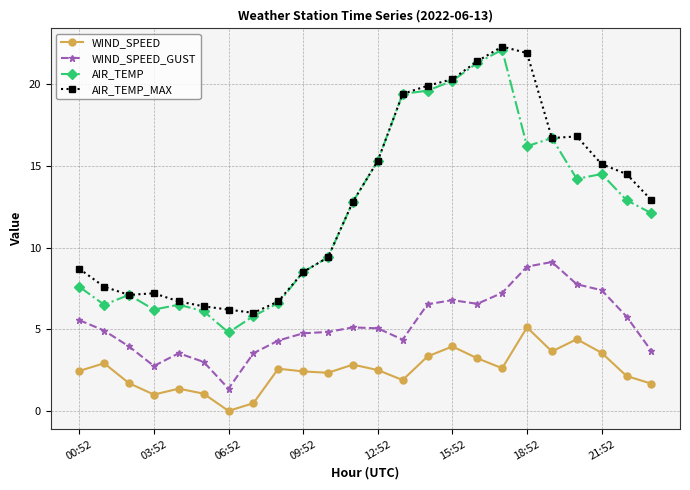

What is the value of the AIR_TEMP_MAX point at the 10th from the left?

8.5